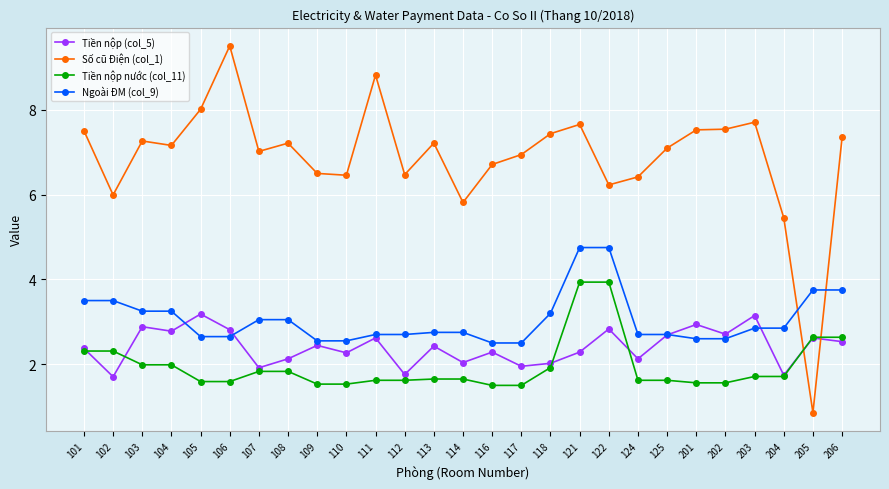

Rank the series by their maximum value, from lowest to highest.

Tiền nộp (col_5), Tiền nộp nước (col_11), Ngoài ĐM (col_9), Số cũ Điện (col_1)